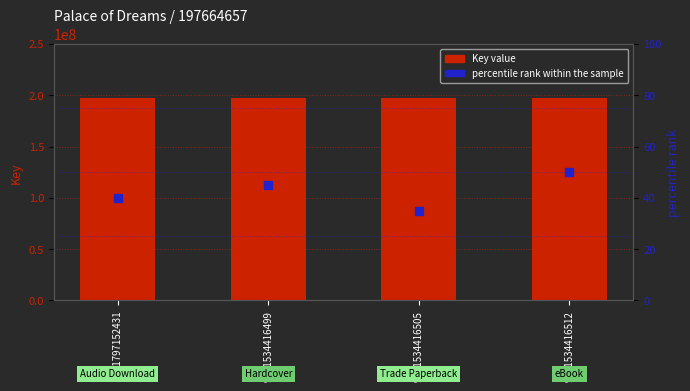

What are all the series names shown in the legend?

Key value, percentile rank within the sample